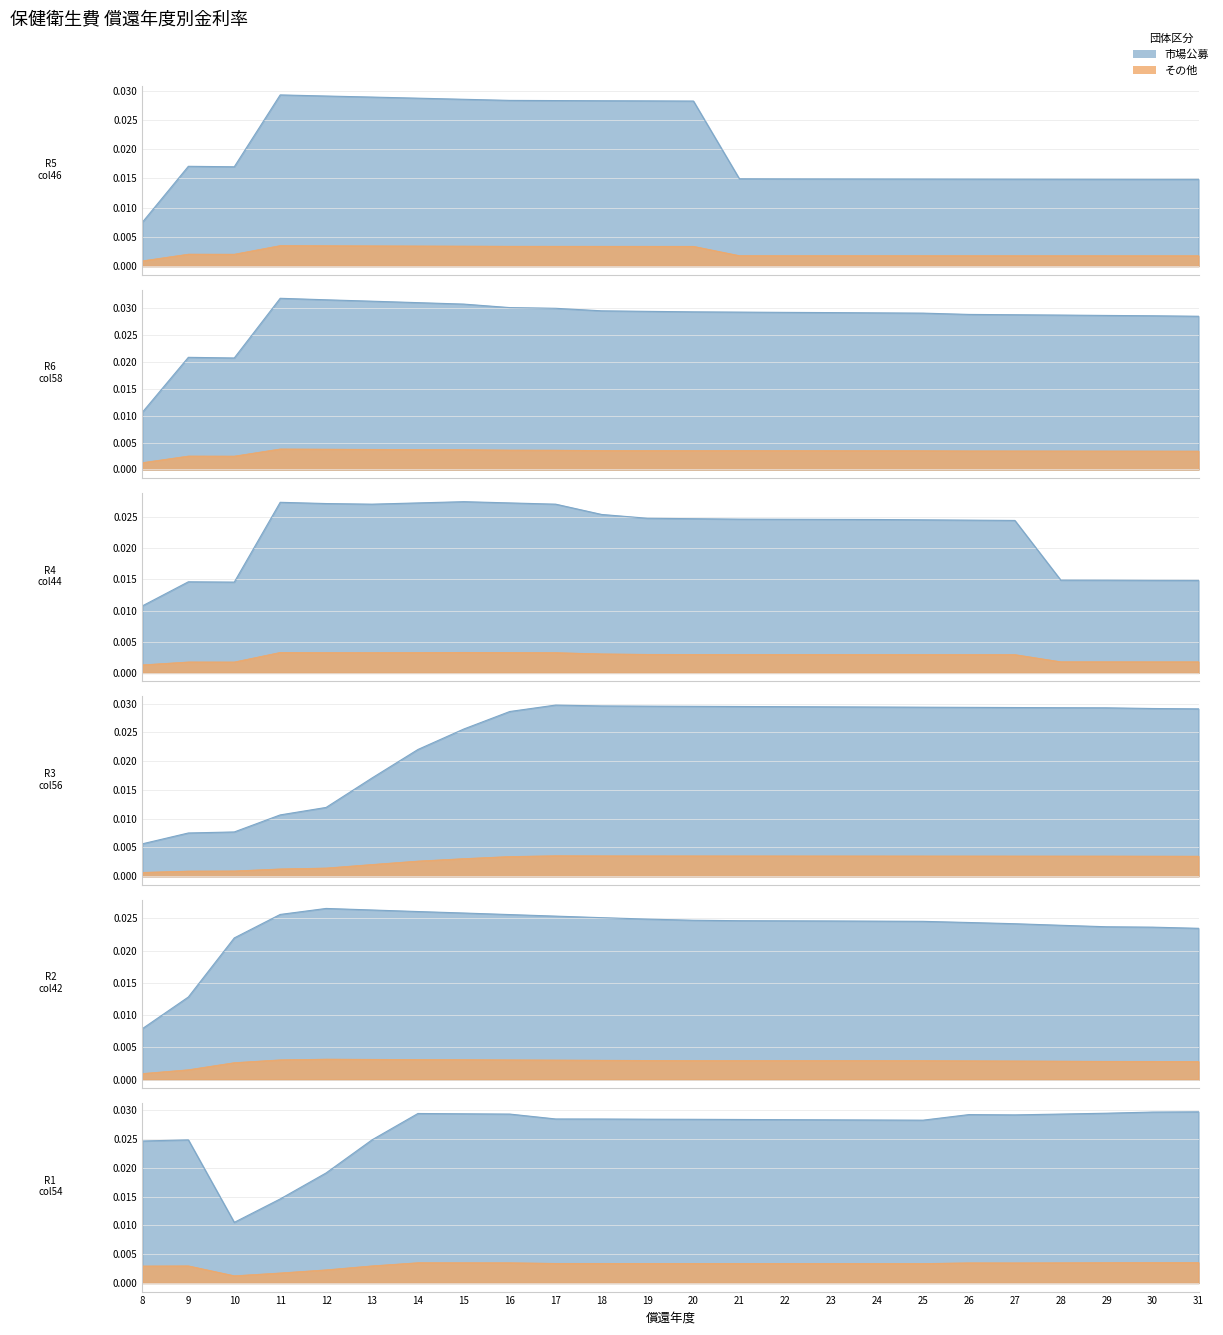

How many times do R1_col54 and R5_col46 cross each other?

2